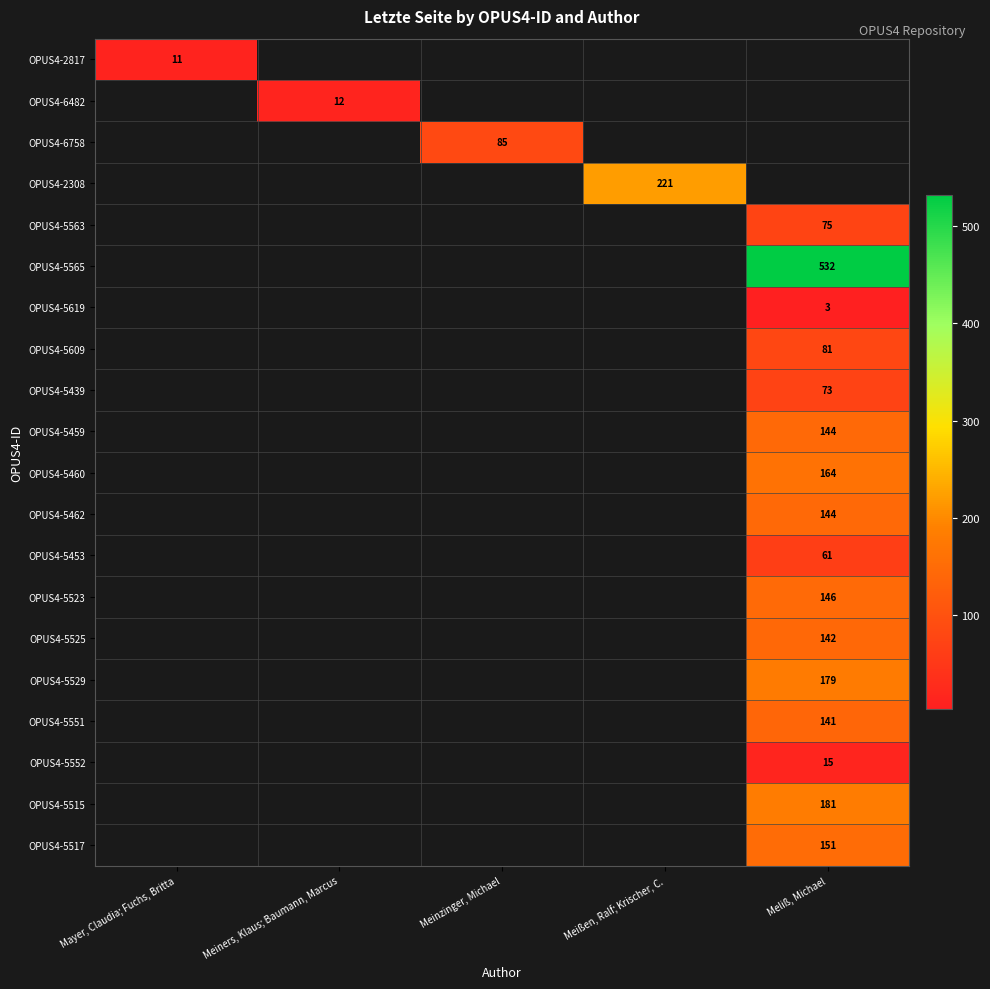

The value of OPUS4-5619 at Meliß, Michael is 3. True or false?

True